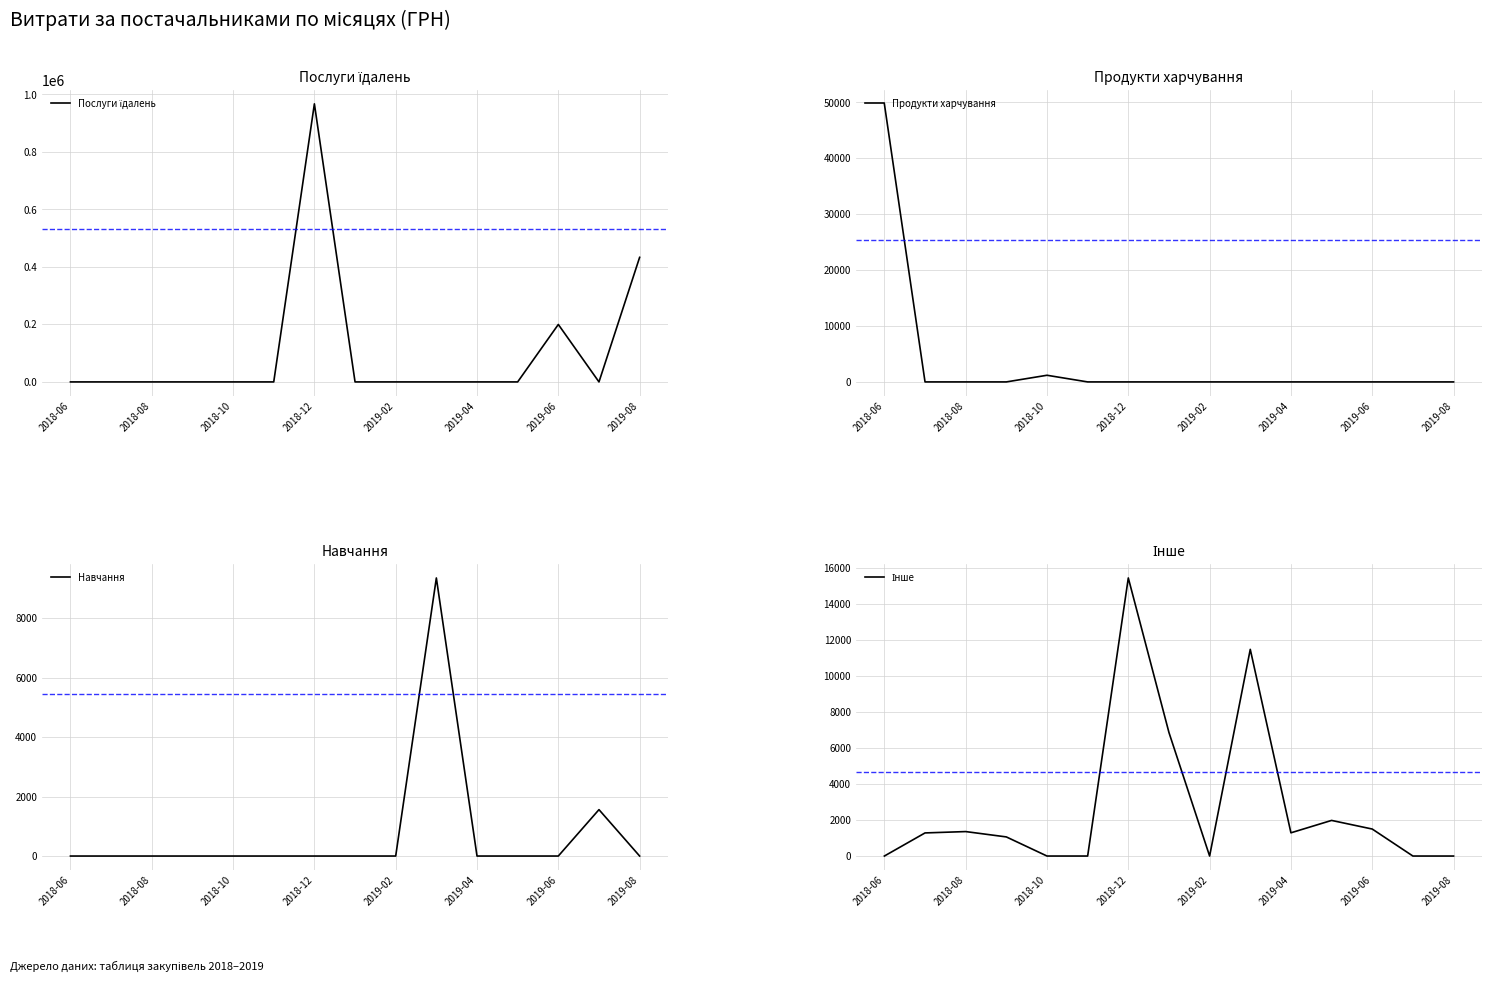

What is the greatest value displayed?

967487.5